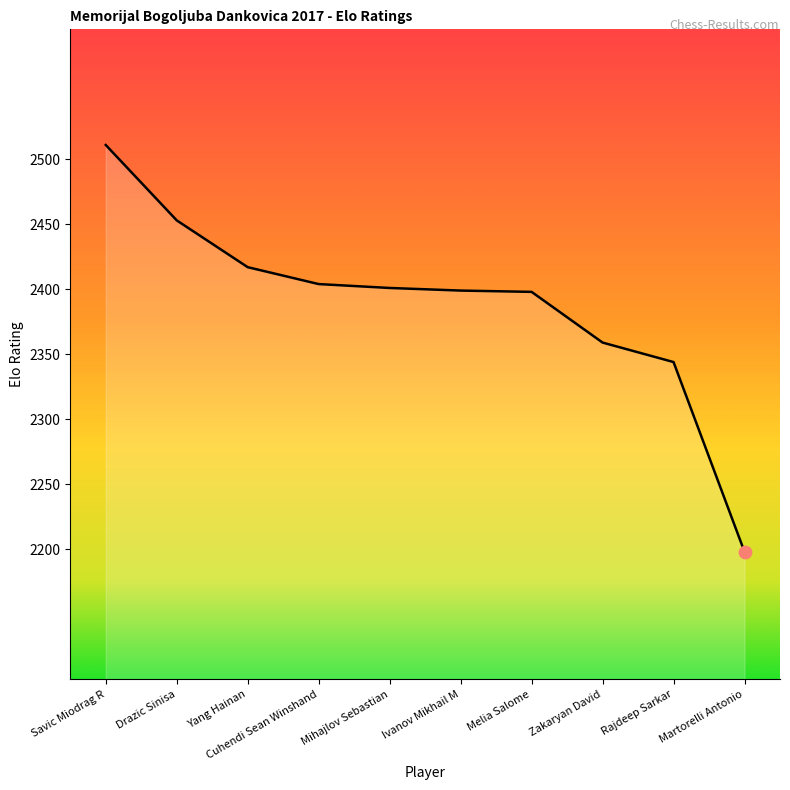

Which has a higher value, Savic Miodrag R or Melia Salome?

Savic Miodrag R